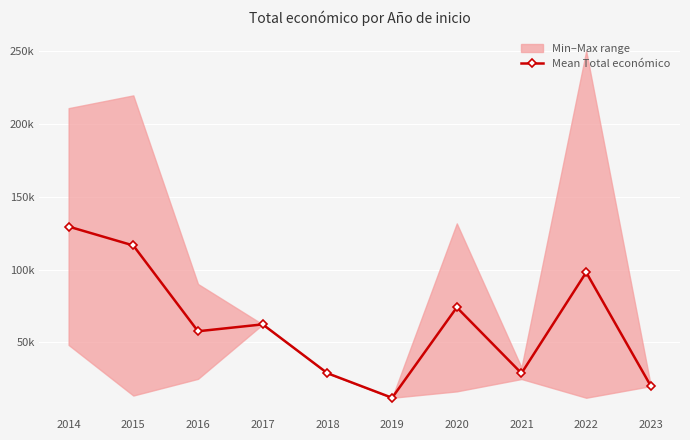

Rank the categories by value from lowest to highest.

2019, 2023, 2021, 2018, 2016, 2017, 2020, 2022, 2015, 2014